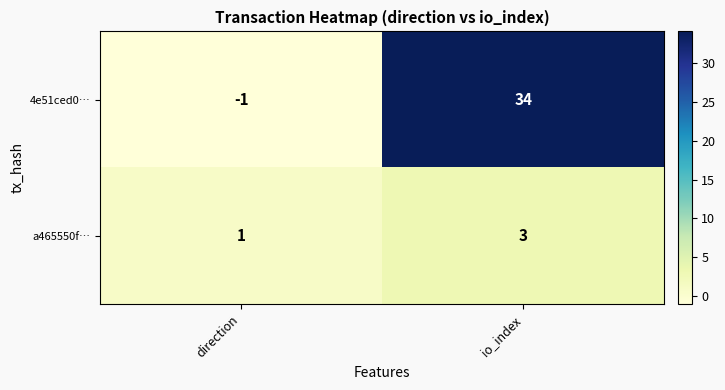

What is the sum of the a465550f… values at direction and io_index?

4